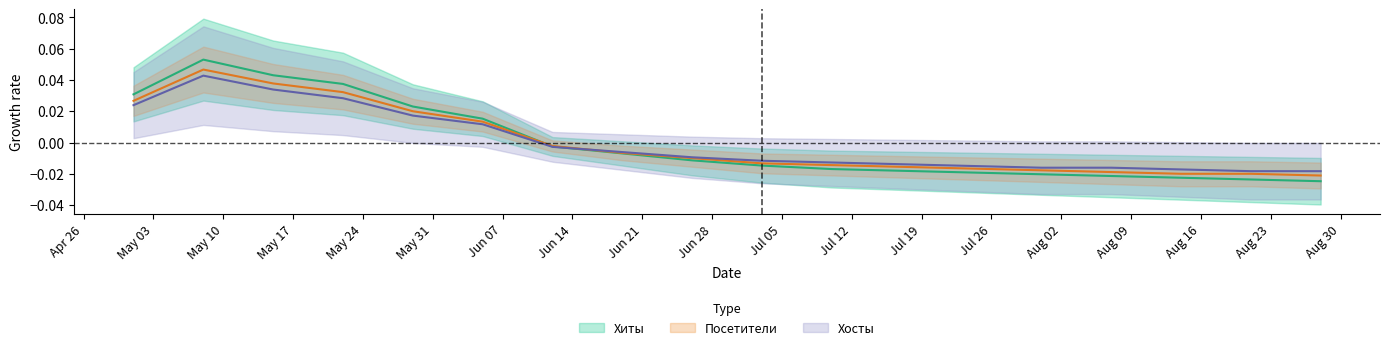

Reading left to right, transcribe all the data shown in this chart.

Хиты: 0.0	0.1	0.0	0.0	0.0	0.0	-0.0	-0.0	-0.0	-0.0	-0.0	-0.0	-0.0	-0.0	-0.0	-0.0	-0.0	-0.0
Посетители: 0.0	0.0	0.0	0.0	0.0	0.0	-0.0	-0.0	-0.0	-0.0	-0.0	-0.0	-0.0	-0.0	-0.0	-0.0	-0.0	-0.0
Хосты: 0.0	0.0	0.0	0.0	0.0	0.0	-0.0	-0.0	-0.0	-0.0	-0.0	-0.0	-0.0	-0.0	-0.0	-0.0	-0.0	-0.0